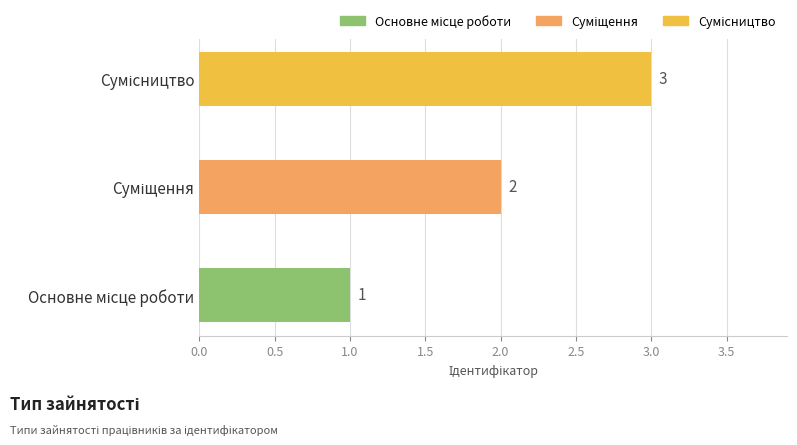

What is the greatest value displayed?

3